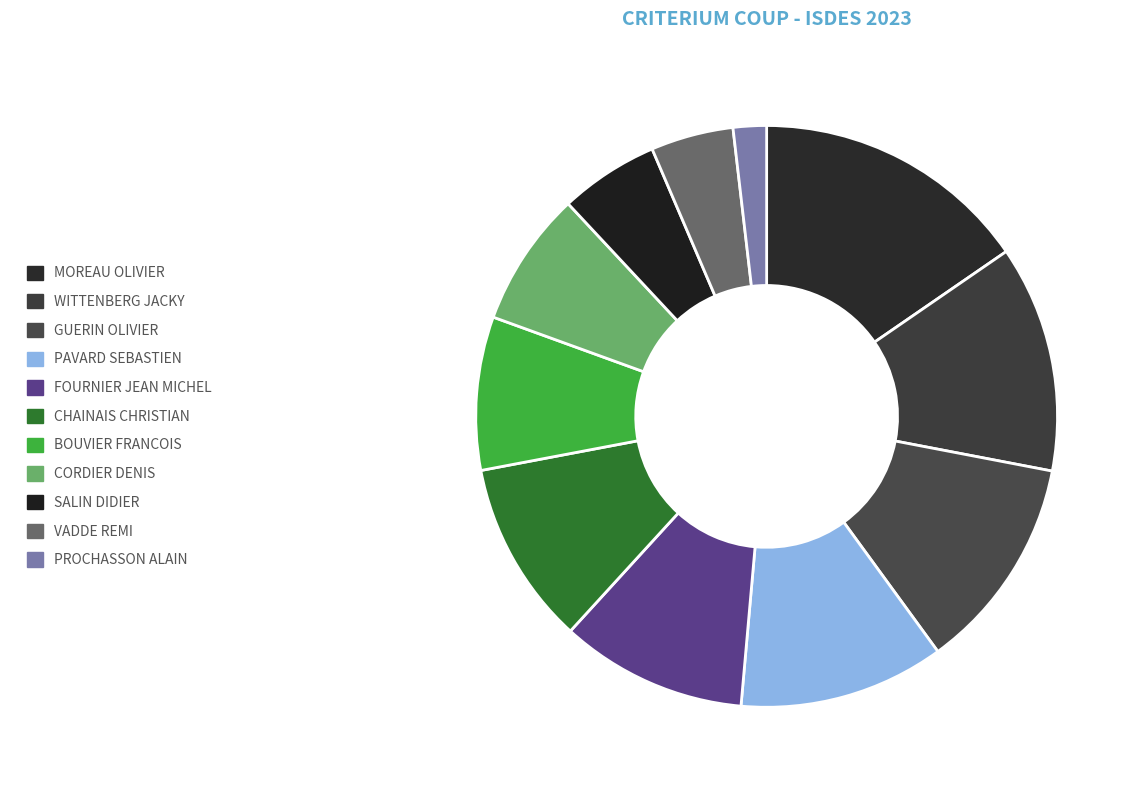

Is it true that FOURNIER JEAN MICHEL is 10% of the pie?

True